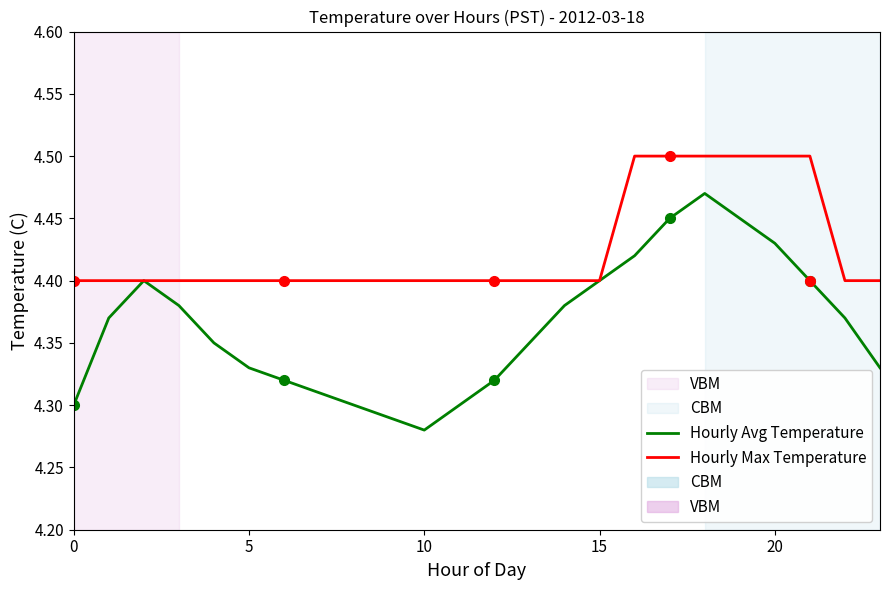

At which label does Hourly Avg Temperature reach its minimum?

10